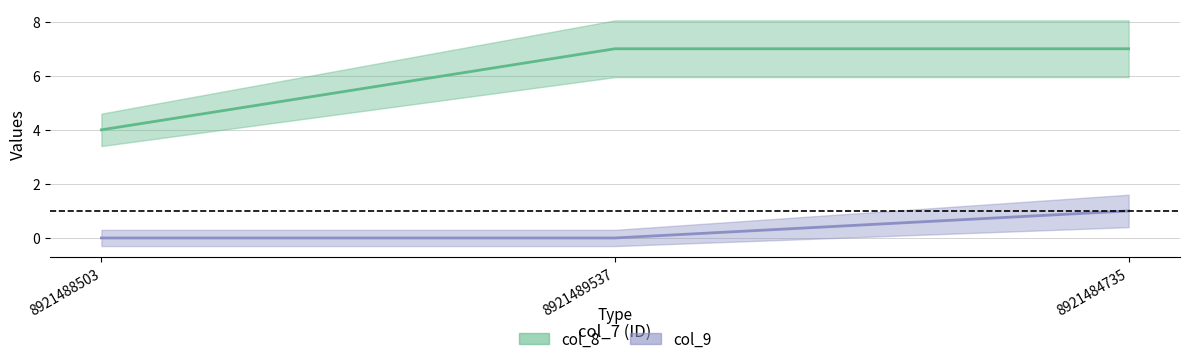

Which series has the widest spread of values?

col_8